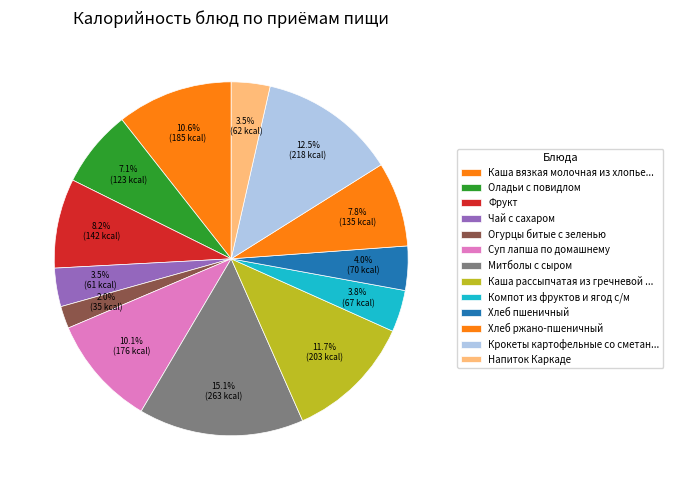

What percentage is the Оладьи с повидлом slice, to the nearest percent?

7%